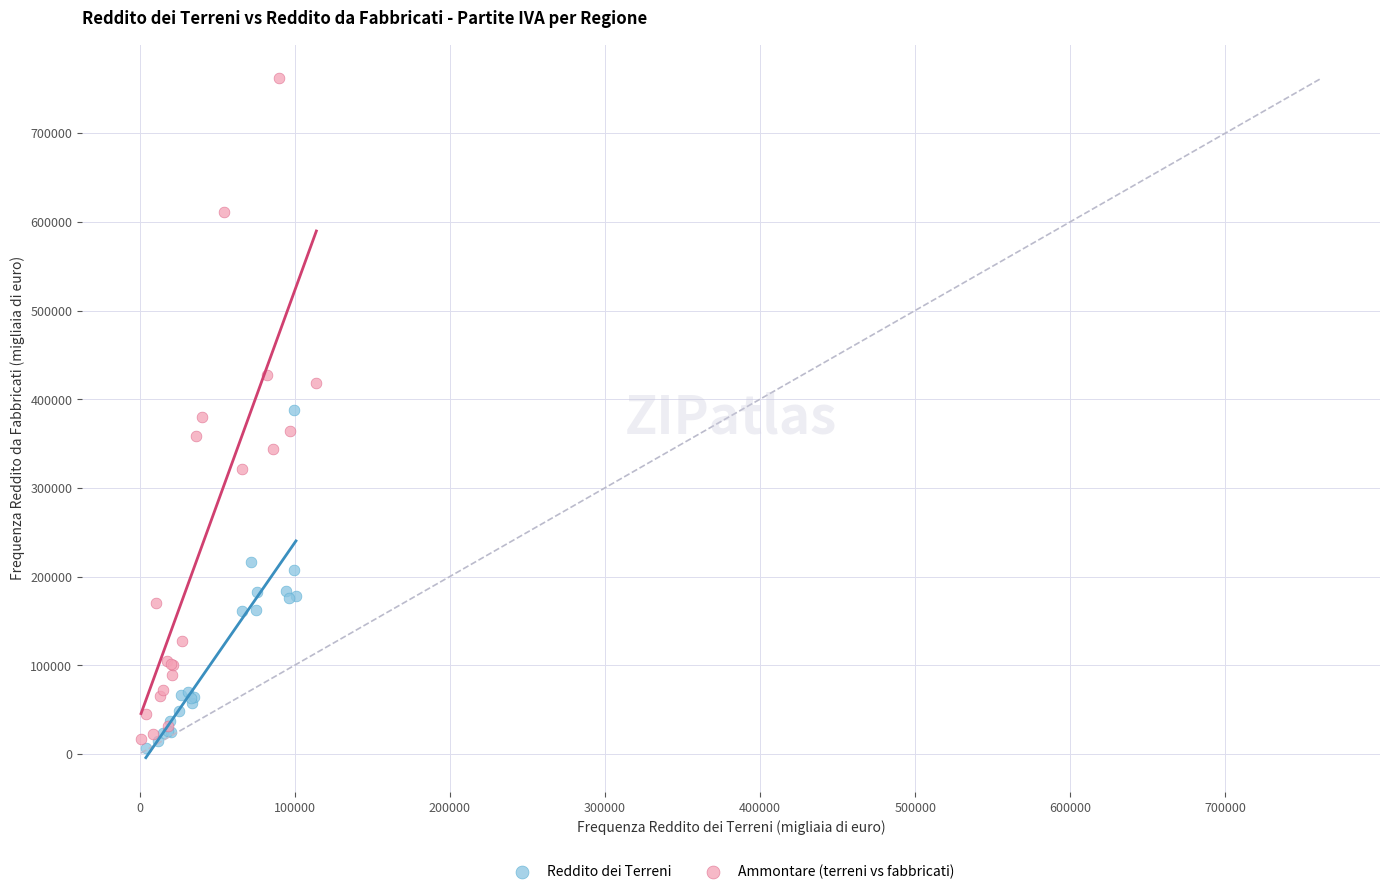

Which series has the widest spread of Y values?

Ammontare (terreni vs fabbricati)